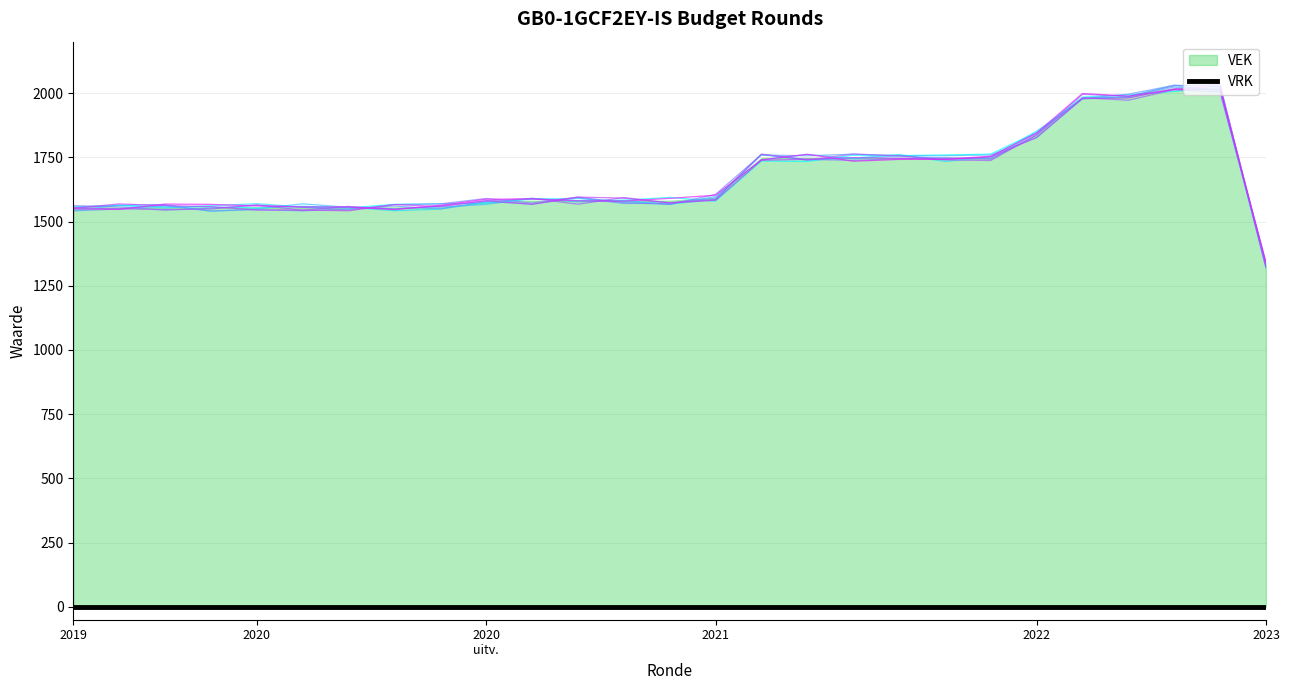

Is it true that the value at 2023 1ste aanpassing – ontwerp is 453.3?

False